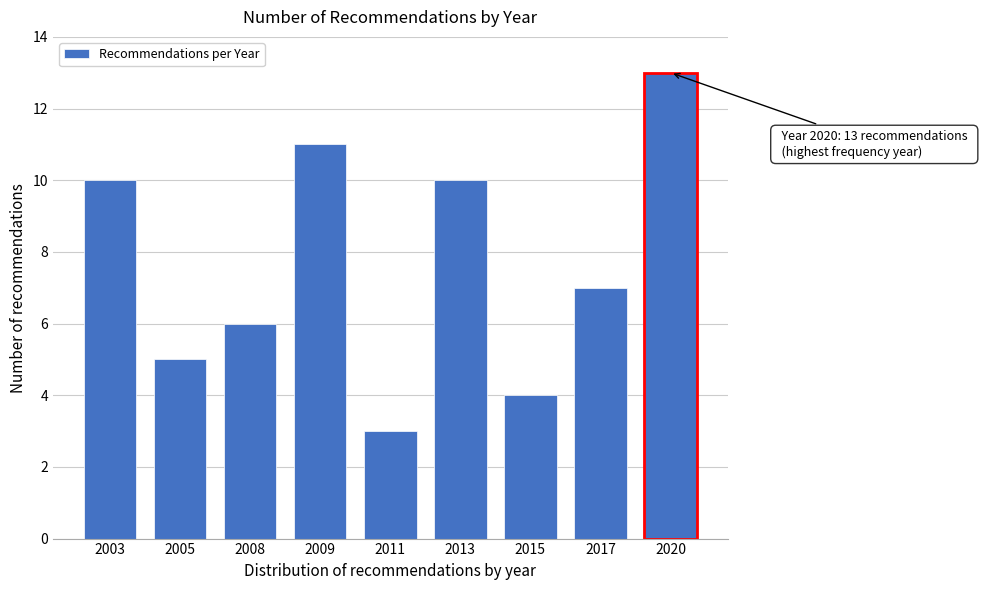

Reading right to left, transcribe all the data shown in this chart.

13	7	4	10	3	11	6	5	10